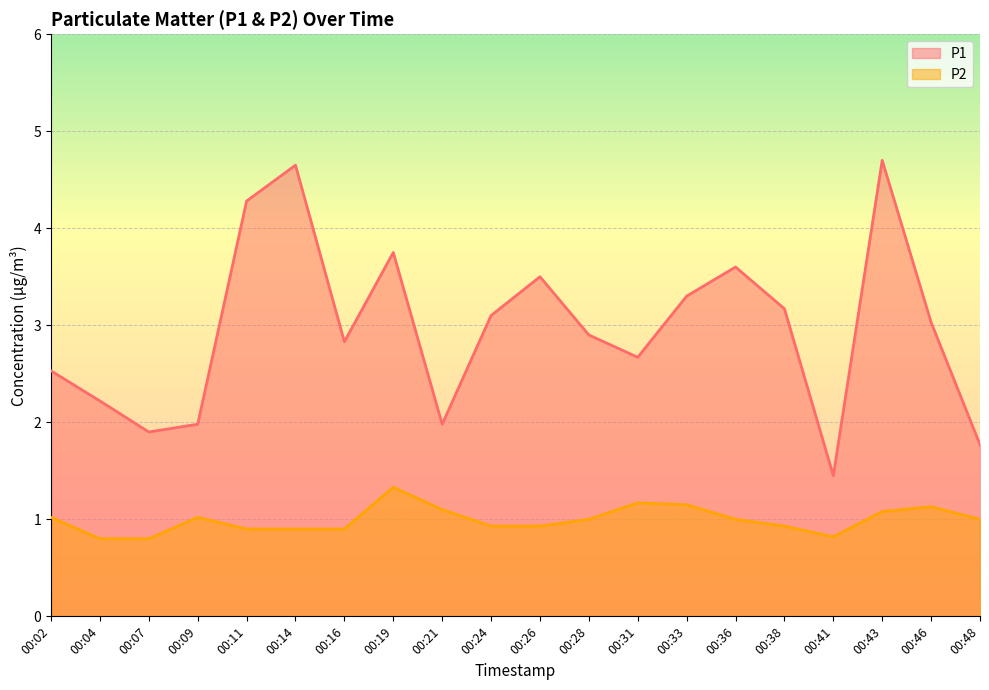

What is the sum of the P1 values at 00:28 and 00:07?

4.8